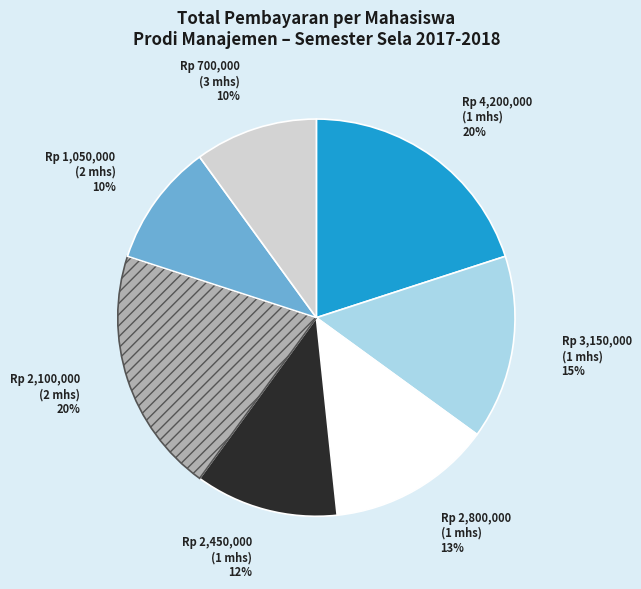

To the nearest percent, what is the difference between the largest and smallest slice percentages?

10%